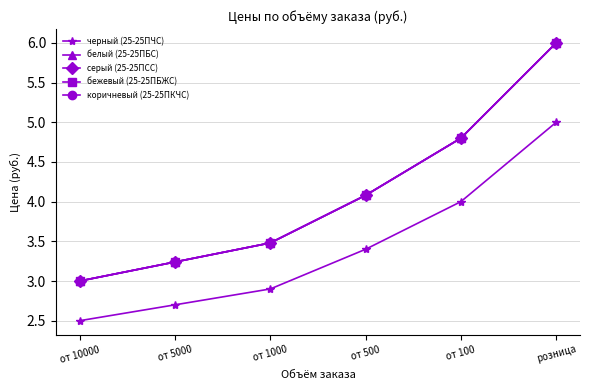

At which category does the chart reach its minimum across all series?

от 10000